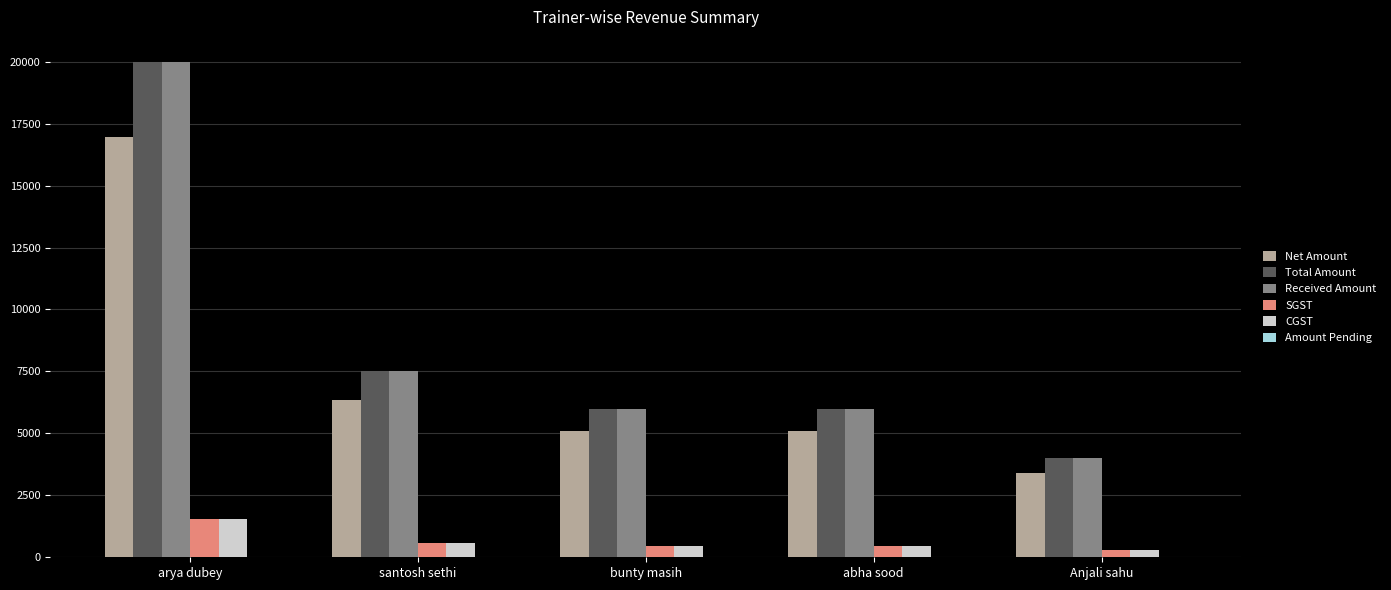

What is the average value of the Net Amount series?

7372.9